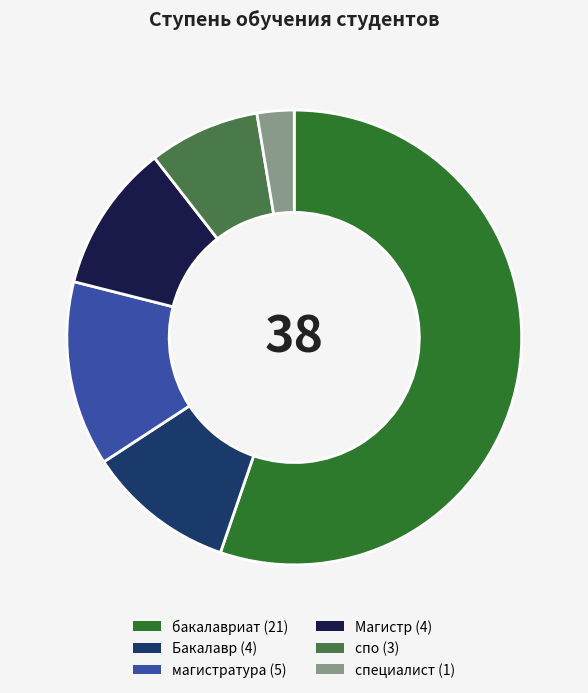

How many segments does this pie chart have?

6